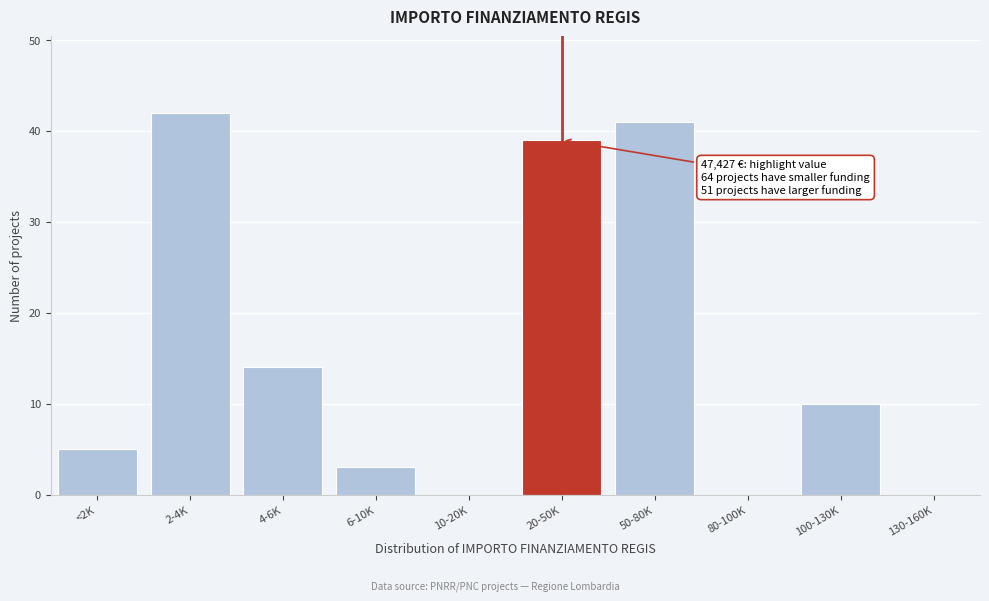

Reading left to right, transcribe all the data shown in this chart.

<2K=5	2-4K=42	4-6K=14	6-10K=3	10-20K=0	20-50K=39	50-80K=41	80-100K=0	100-130K=10	130-160K=0